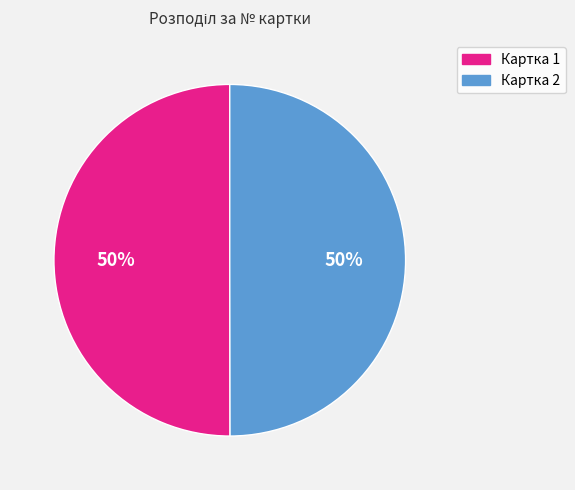

To the nearest percent, what is the average slice percentage?

50%